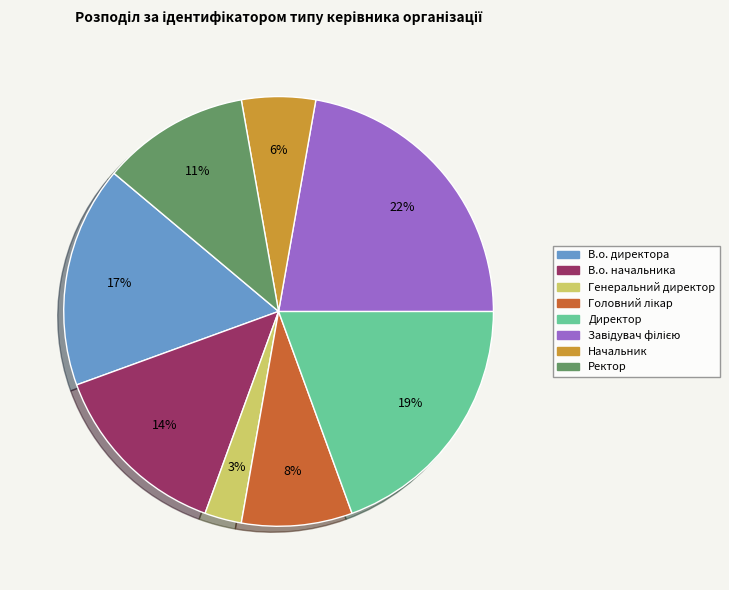

Is it true that Начальник is 6% of the pie?

True